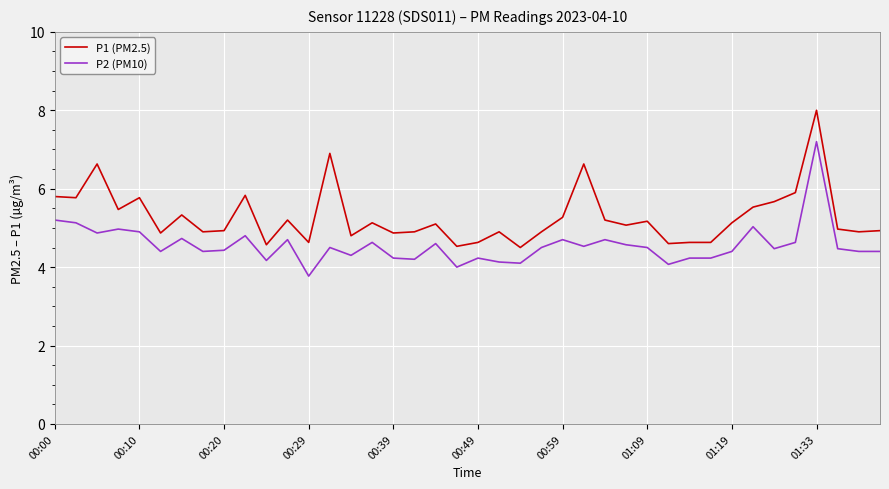

Which series has the largest total across all categories?

P1 (PM2.5)